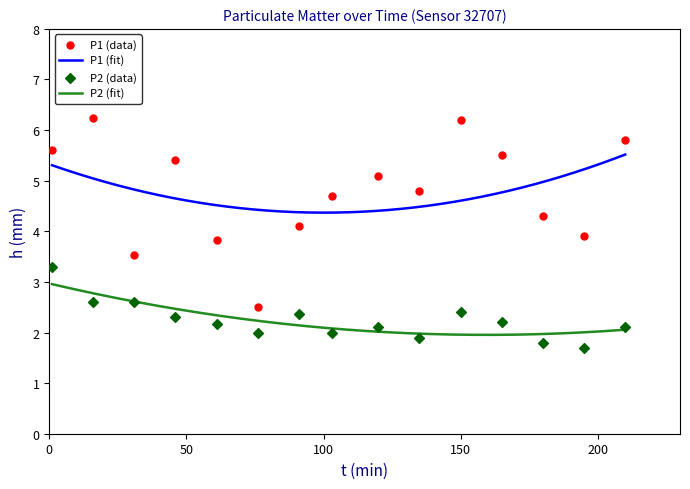

At how many categories does at least one series exceed 4?

11